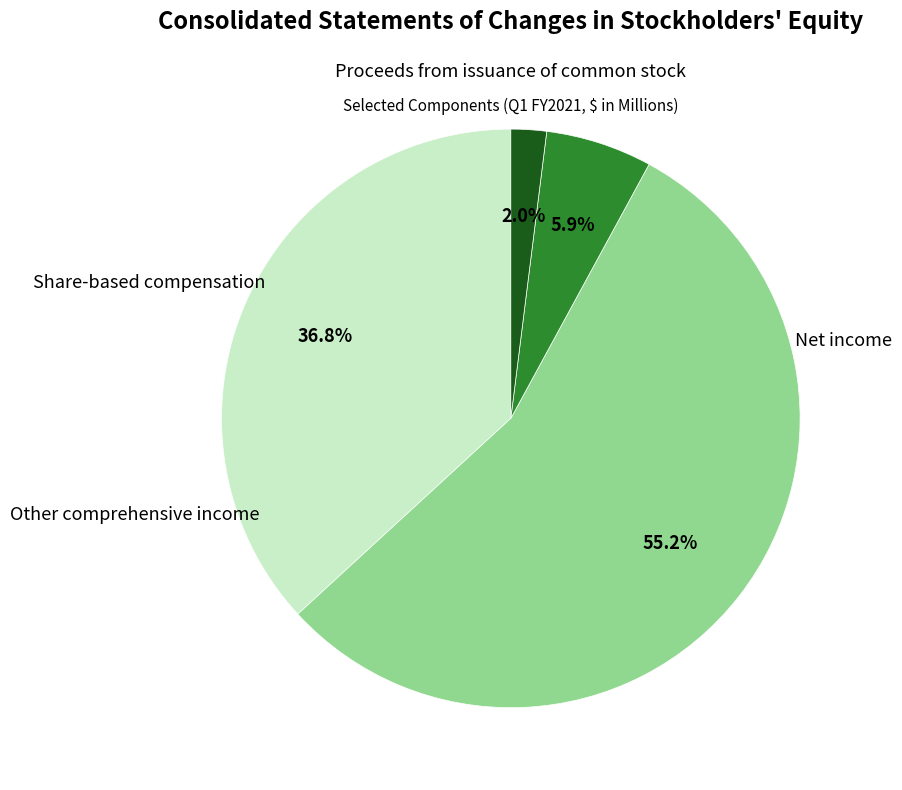

Is there any slice that represents more than half of the pie?

Yes